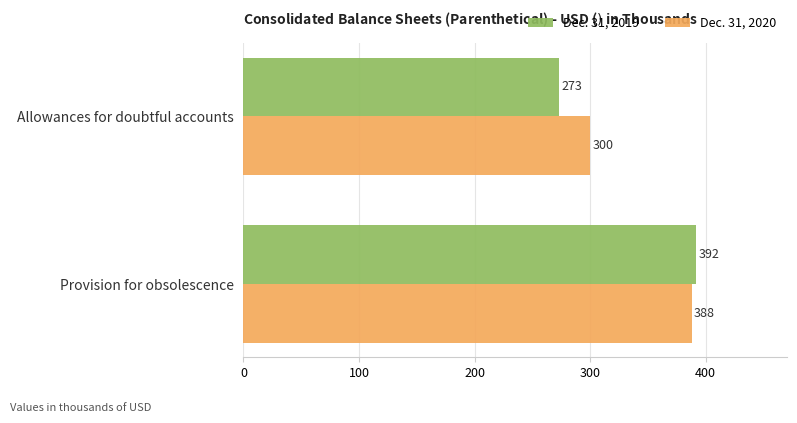

List the series in order of their overall mean, highest first.

Dec. 31, 2020, Dec. 31, 2019